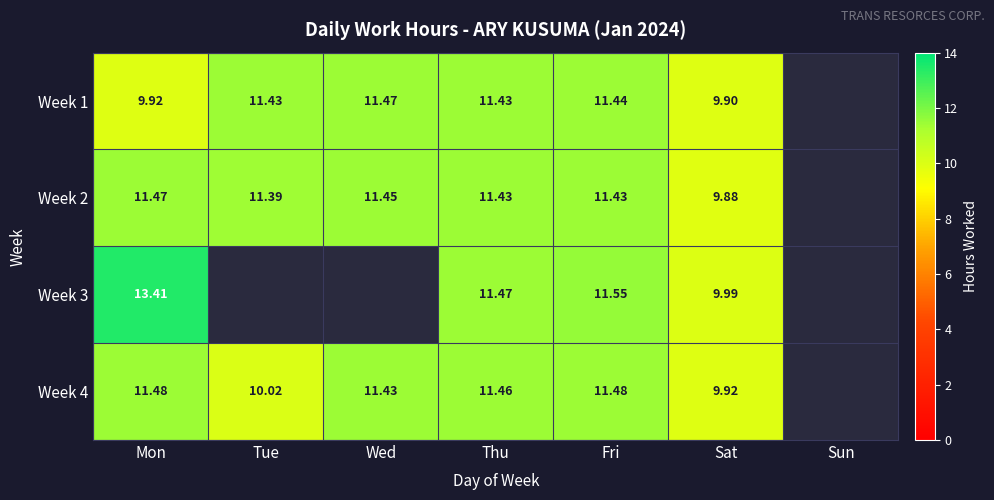

Where is Week 3 nearest to the value 11?

Thu